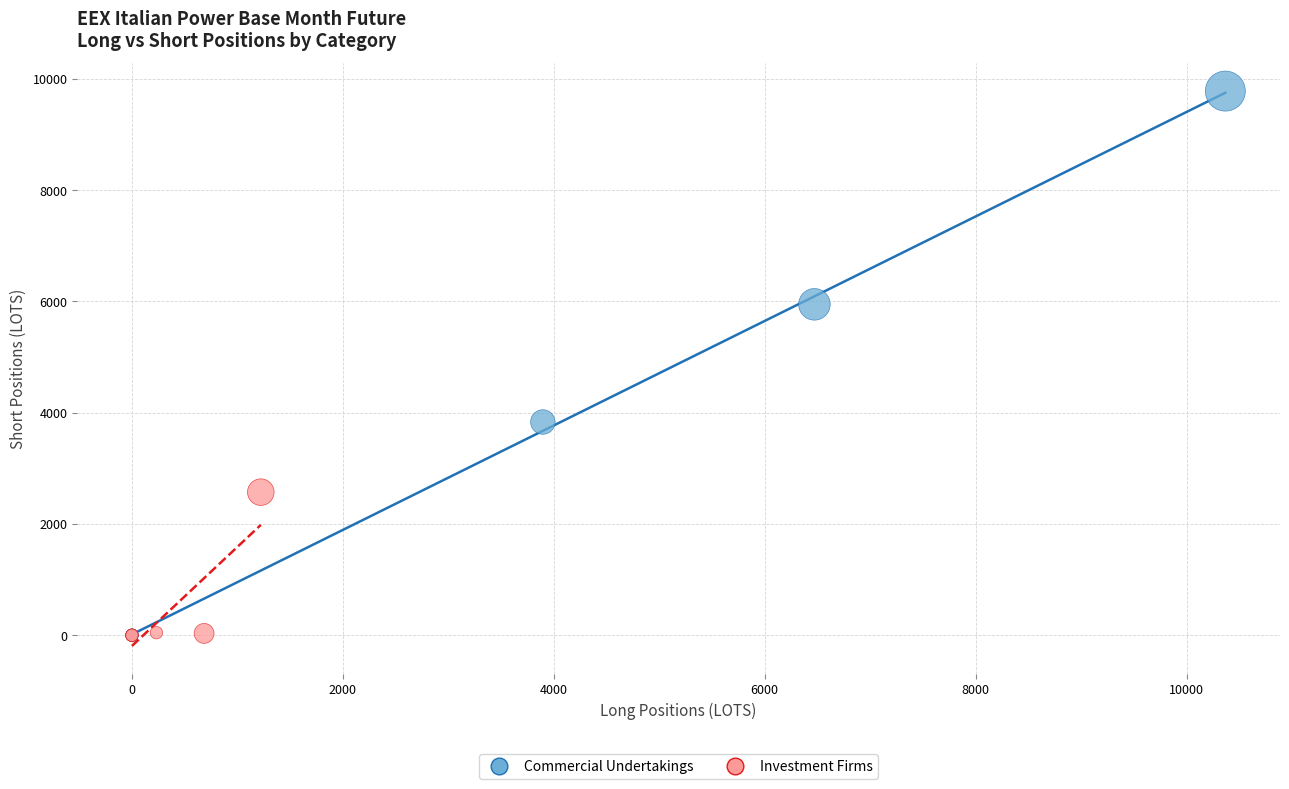

What are all the series names shown in the legend?

Commercial Undertakings, Investment Firms